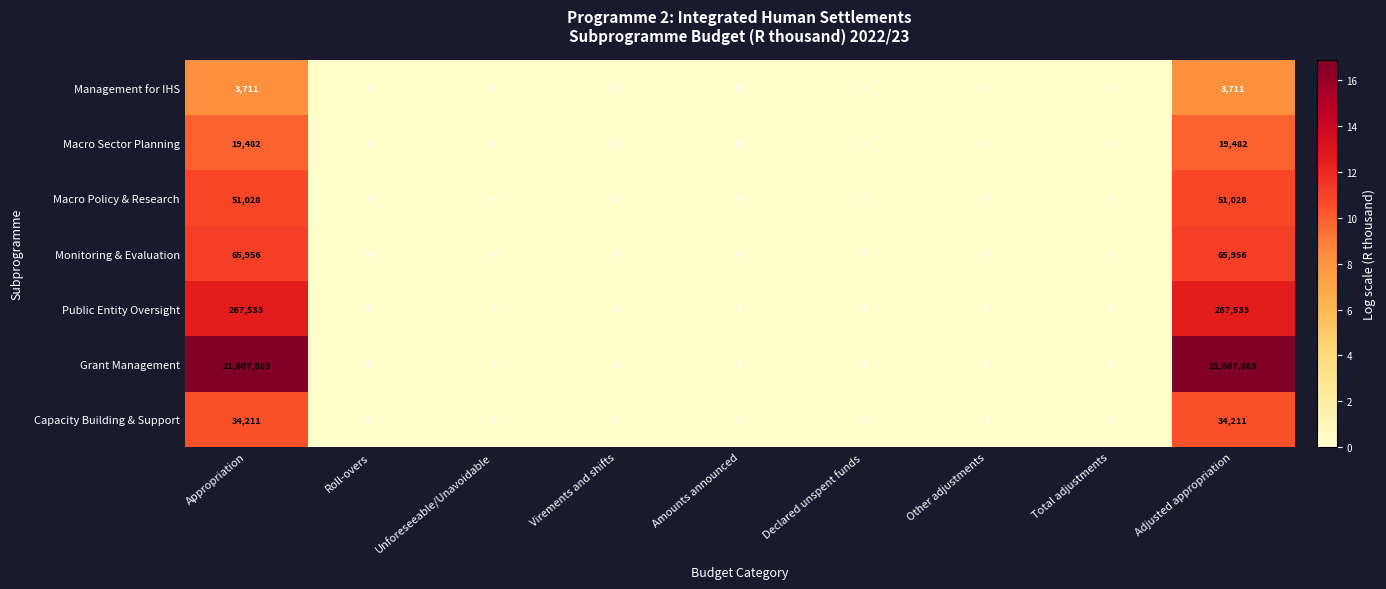

Which series has the largest range (max minus min)?

Grant Management